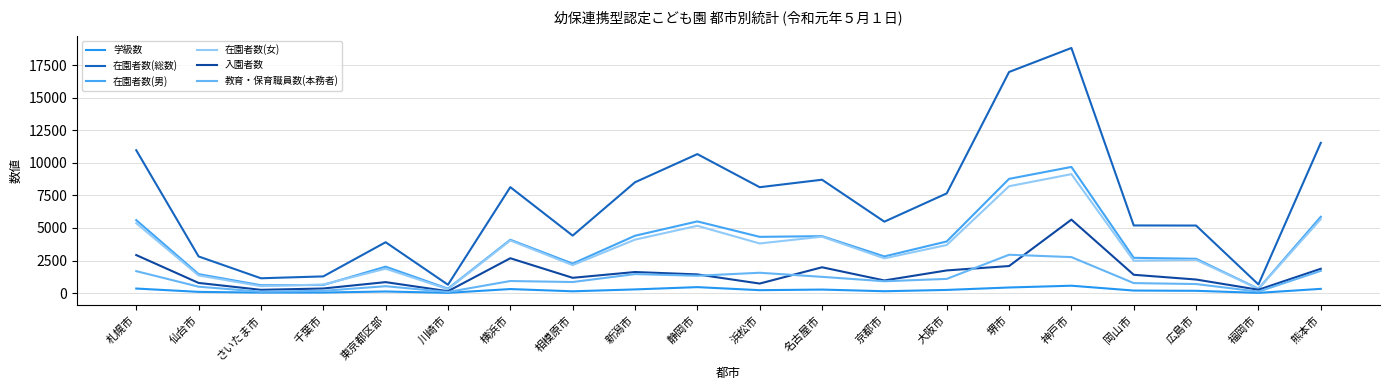

What is the average value of the 在園者数(総数) series?

7038